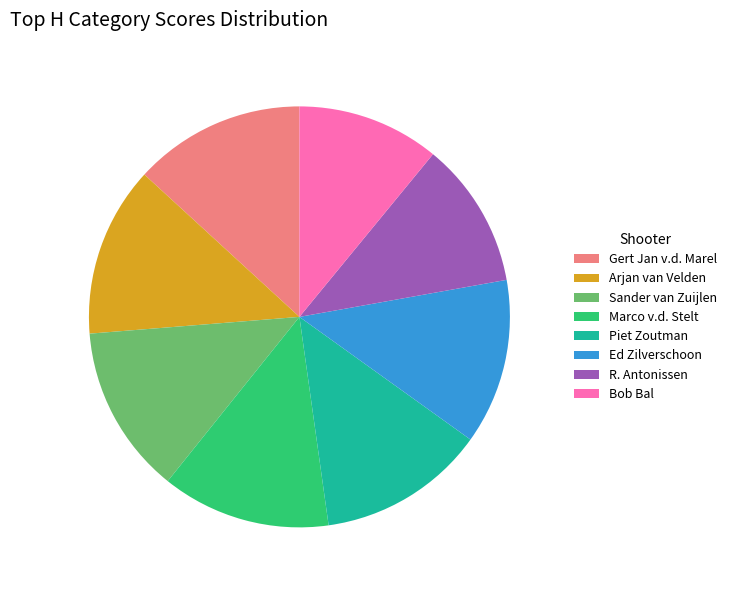

Combined, do Sander van Zuijlen and R. Antonissen account for over 50%?

No